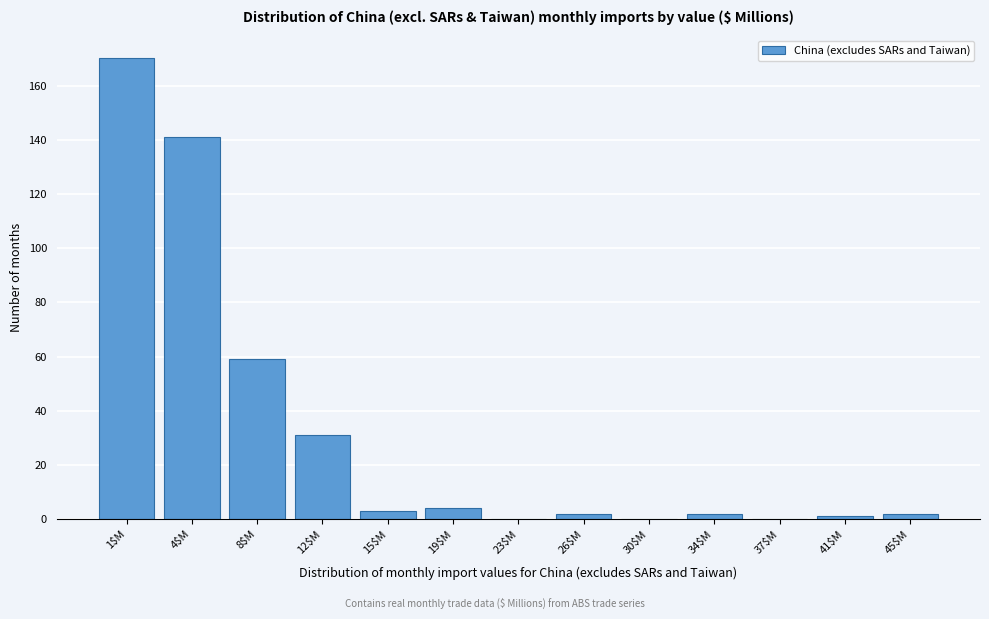

Which category has the highest value across all series?

1$M